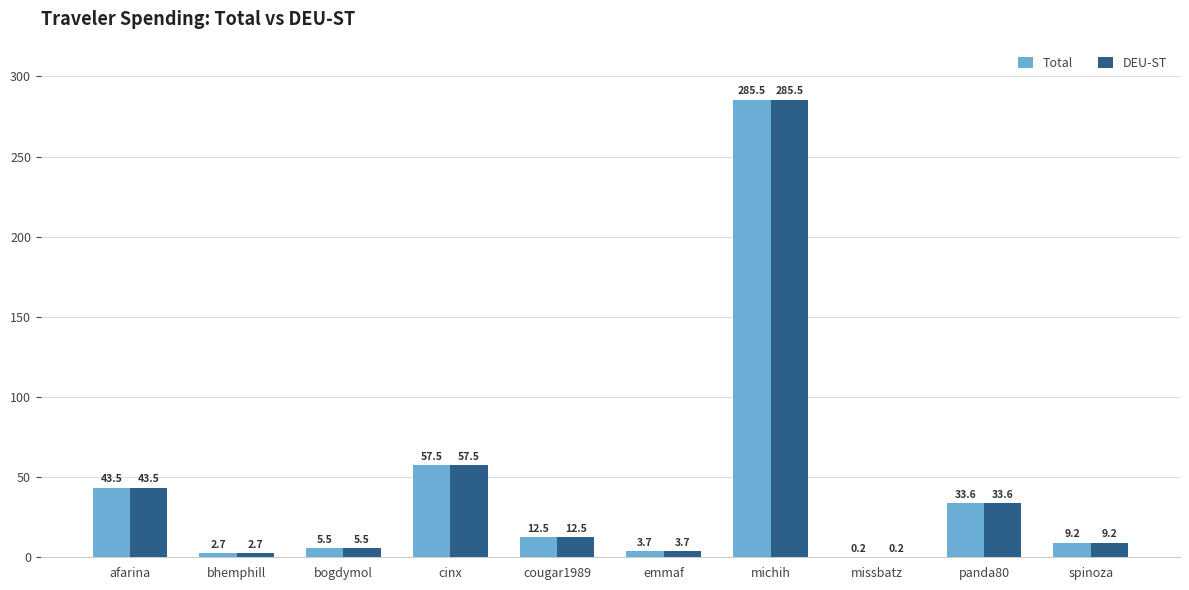

Where is Total nearest to the value 142?

cinx